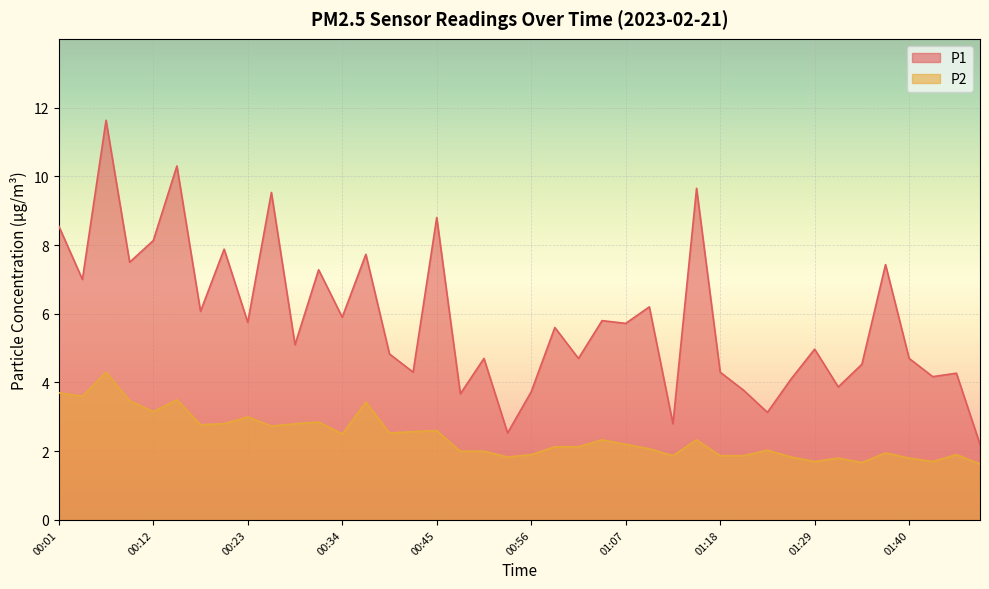

Reading left to right, what are all the values shown in this chart?

P1: 00:01=8.6	00:04=7.0	00:07=11.6	00:09=7.5	00:12=8.1	00:15=10.3	00:18=6.1	00:20=7.9	00:23=5.8	00:26=9.5	00:29=5.1	00:31=7.3	00:34=5.9	00:37=7.7	00:40=4.8	00:42=4.3	00:45=8.8	00:48=3.7	00:51=4.7	00:53=2.5	00:56=3.7	00:59=5.6	01:02=4.7	01:04=5.8	01:07=5.7	01:10=6.2	01:13=2.8	01:15=9.7	01:18=4.3	01:21=3.8	01:24=3.1	01:26=4.1	01:29=5.0	01:32=3.9	01:34=4.5	01:37=7.4	01:40=4.7	01:43=4.2	01:45=4.3	01:48=2.2
P2: 00:01=3.7	00:04=3.6	00:07=4.3	00:09=3.5	00:12=3.1	00:15=3.5	00:18=2.8	00:20=2.8	00:23=3.0	00:26=2.7	00:29=2.8	00:31=2.9	00:34=2.5	00:37=3.4	00:40=2.5	00:42=2.6	00:45=2.6	00:48=2.0	00:51=2.0	00:53=1.8	00:56=1.9	00:59=2.1	01:02=2.1	01:04=2.3	01:07=2.2	01:10=2.1	01:13=1.9	01:15=2.3	01:18=1.9	01:21=1.9	01:24=2.0	01:26=1.8	01:29=1.7	01:32=1.8	01:34=1.7	01:37=1.9	01:40=1.8	01:43=1.7	01:45=1.9	01:48=1.6